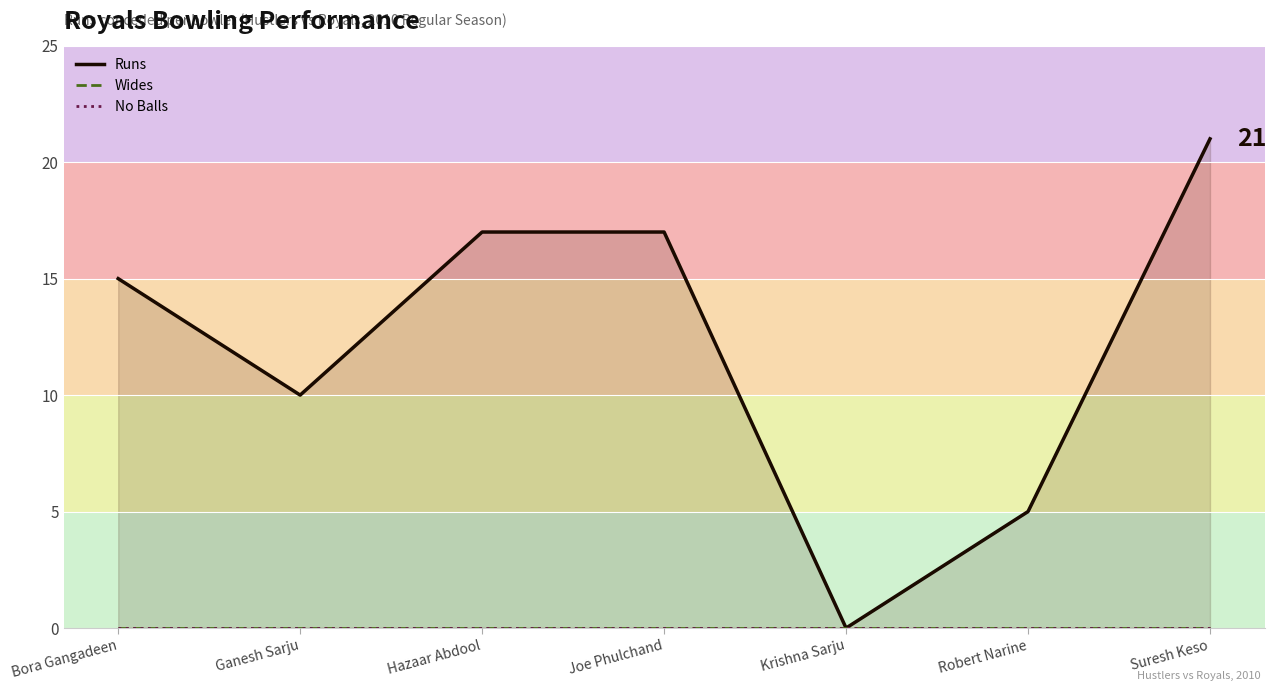

True or false: Runs and No Balls cross at least once.

False